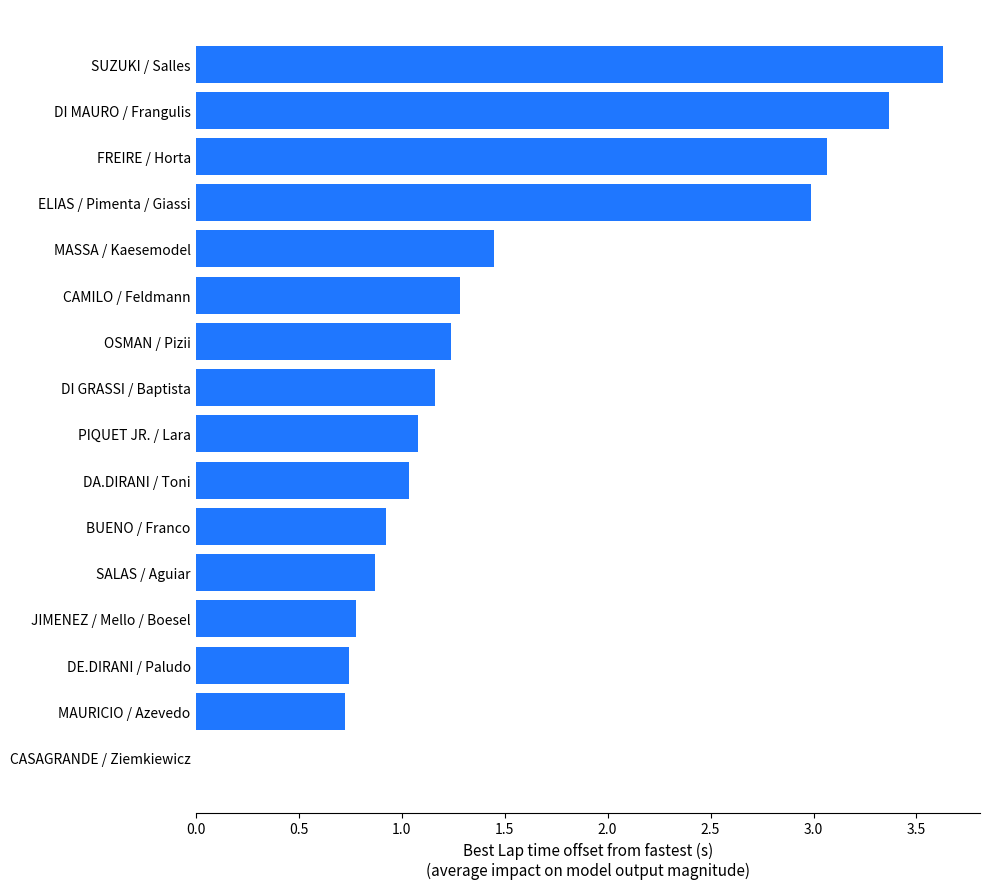

What is the sum of the values at JIMENEZ / Mello / Boesel and MAURICIO / Azevedo?

1.5